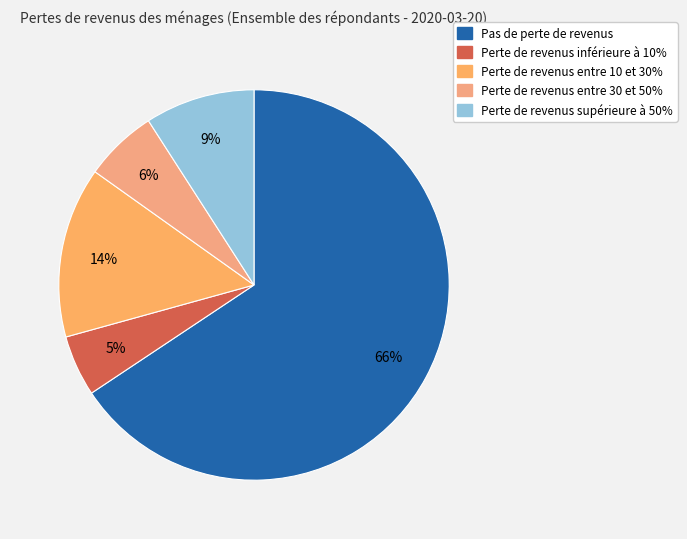

To the nearest percent, what is the combined percentage of Perte de revenus supérieure à 50% and Perte de revenus entre 10 et 30%?

23%